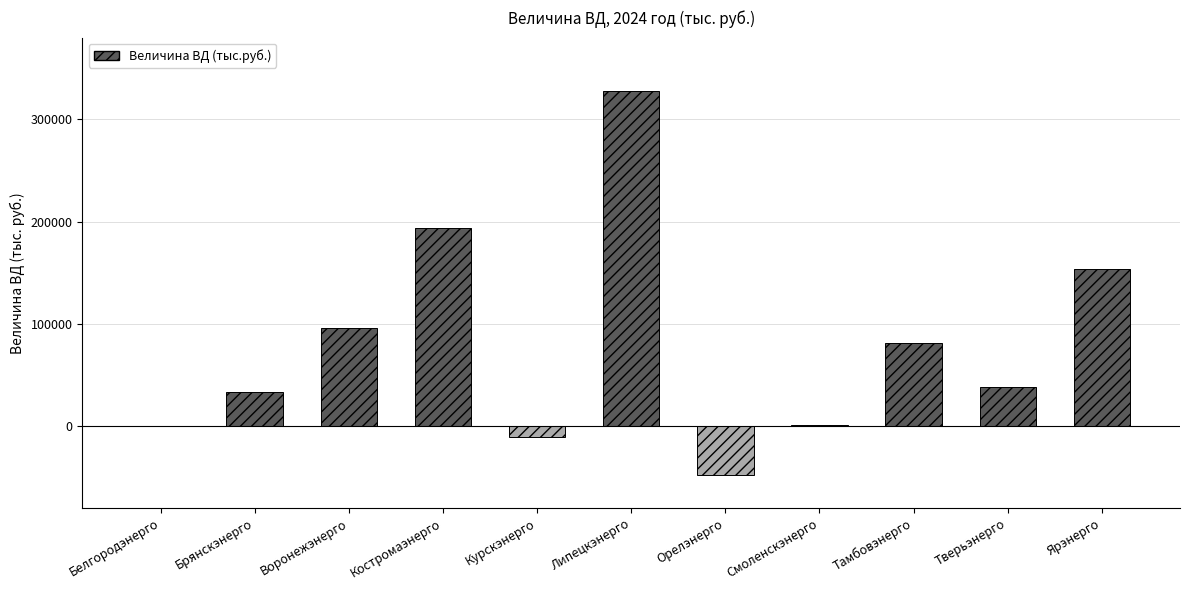

At which category does the chart reach its peak across all series?

Липецкэнерго